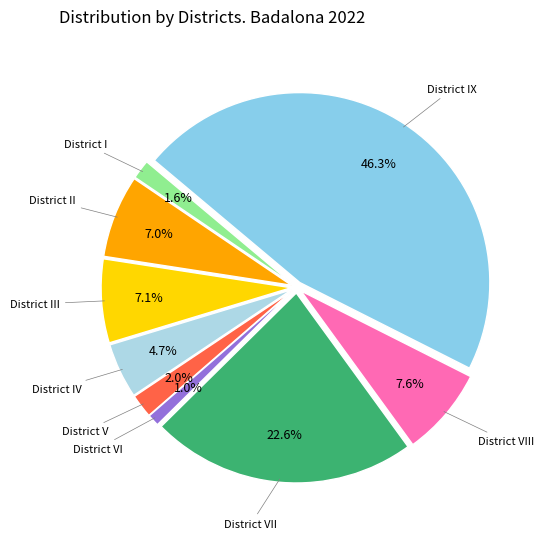

What is the largest slice in the pie chart?

District IX